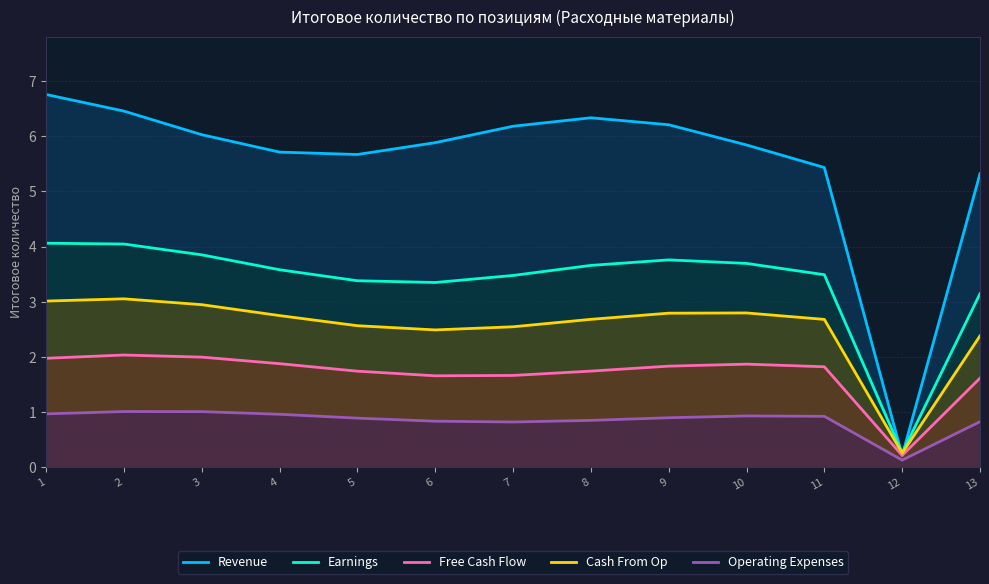

Where does the Cash From Op series first go above 2?

1